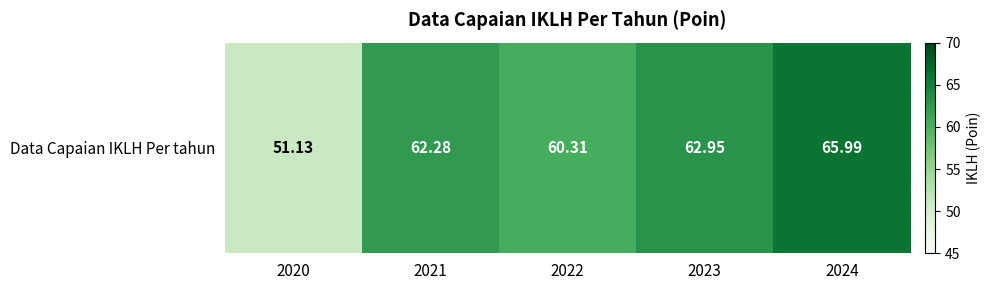

What is the sum of all values?

302.7